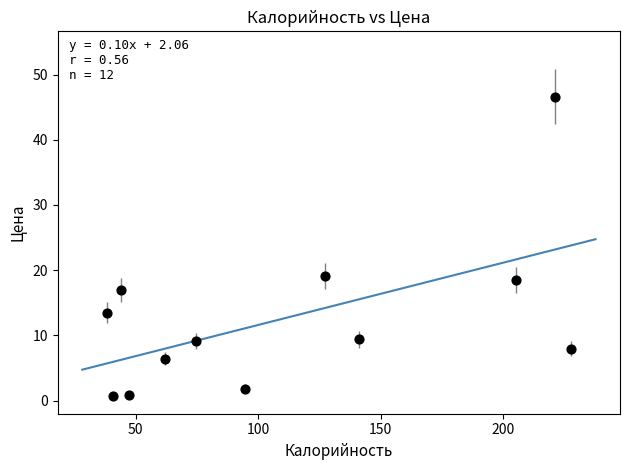

What Y value in the scatter plot is closest to 23?

19.1